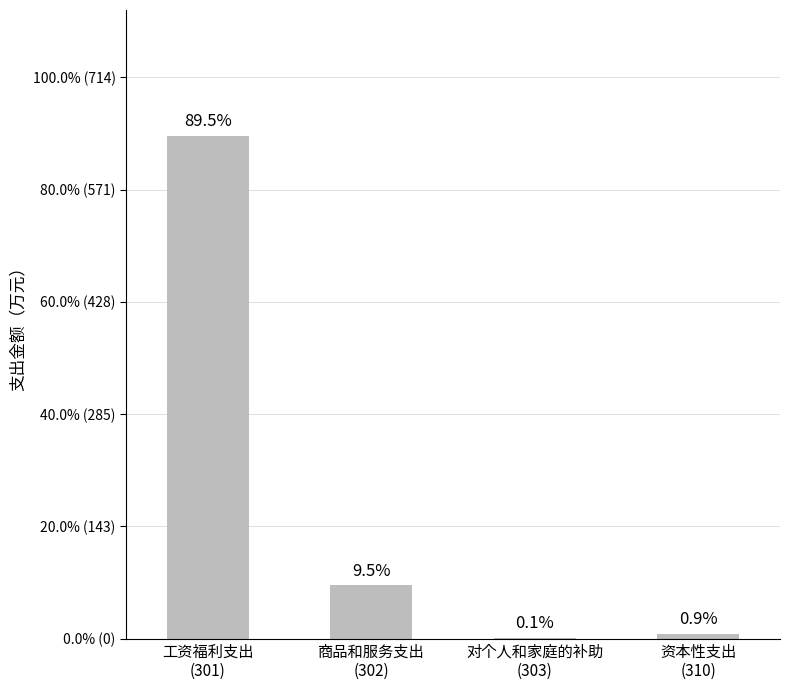

How many data points are less than 67?

2